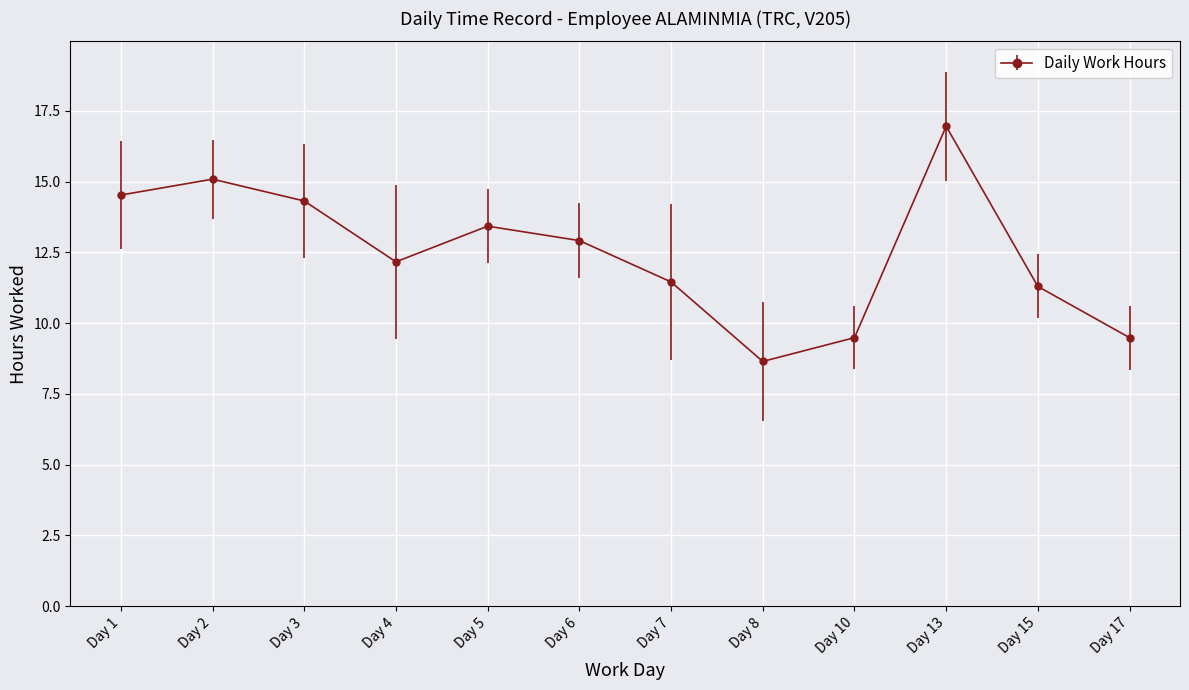

Reading left to right, list all the values displayed in this chart.

14.5	15.1	14.3	12.2	13.4	12.9	11.5	8.7	9.5	17.0	11.3	9.5